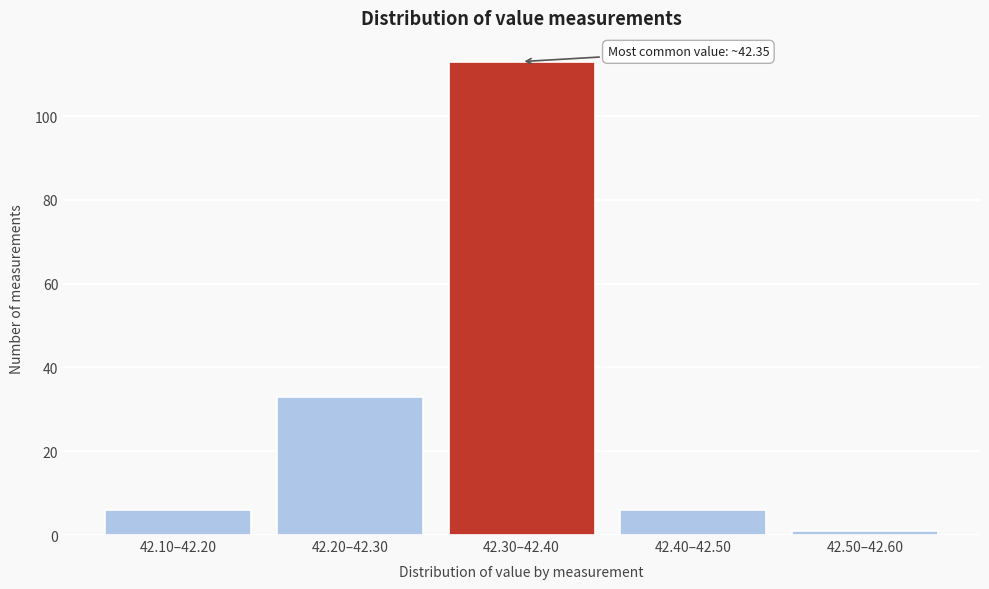

Reading left to right, list all the values displayed in this chart.

6	33	113	6	1